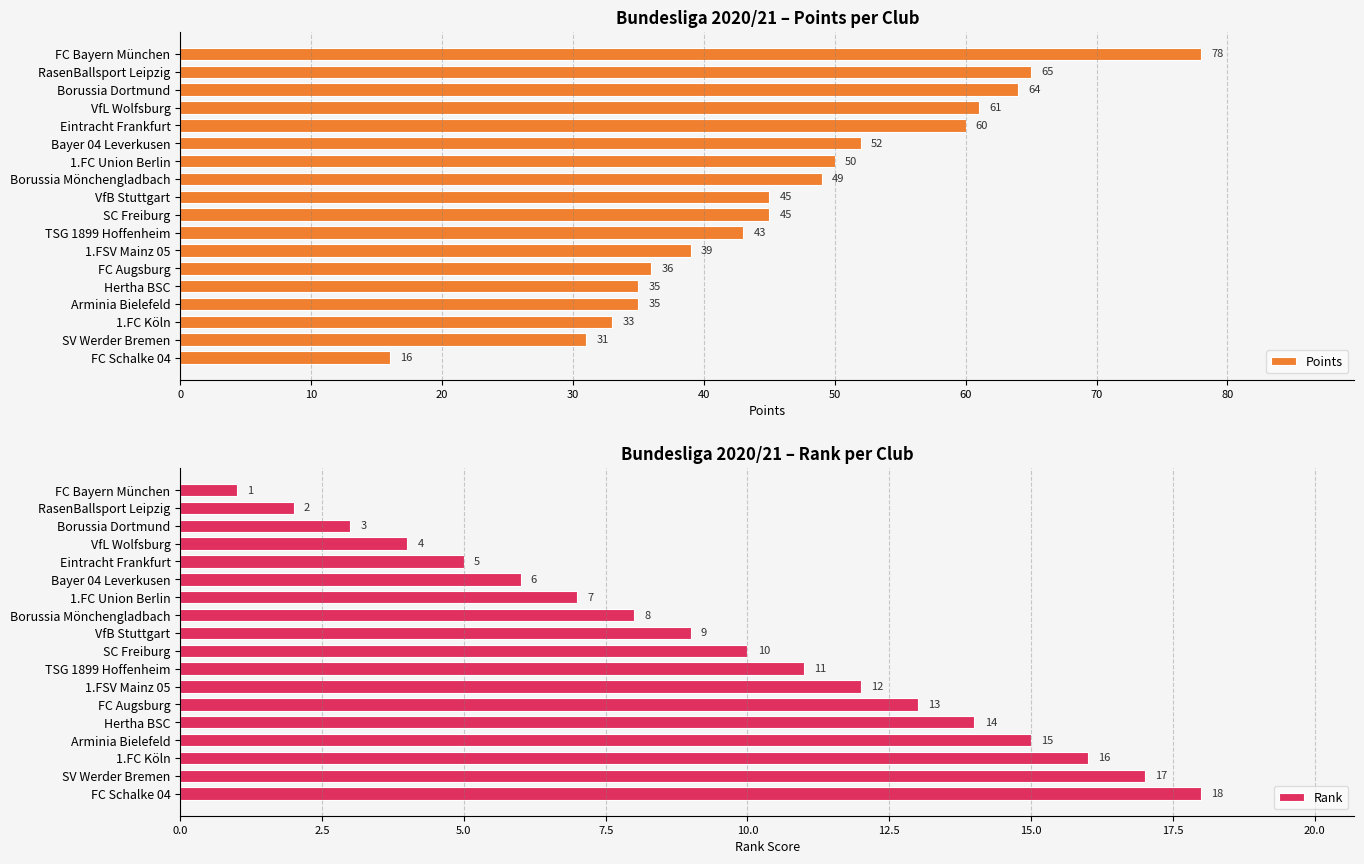

How many categories are shown in the chart?

18